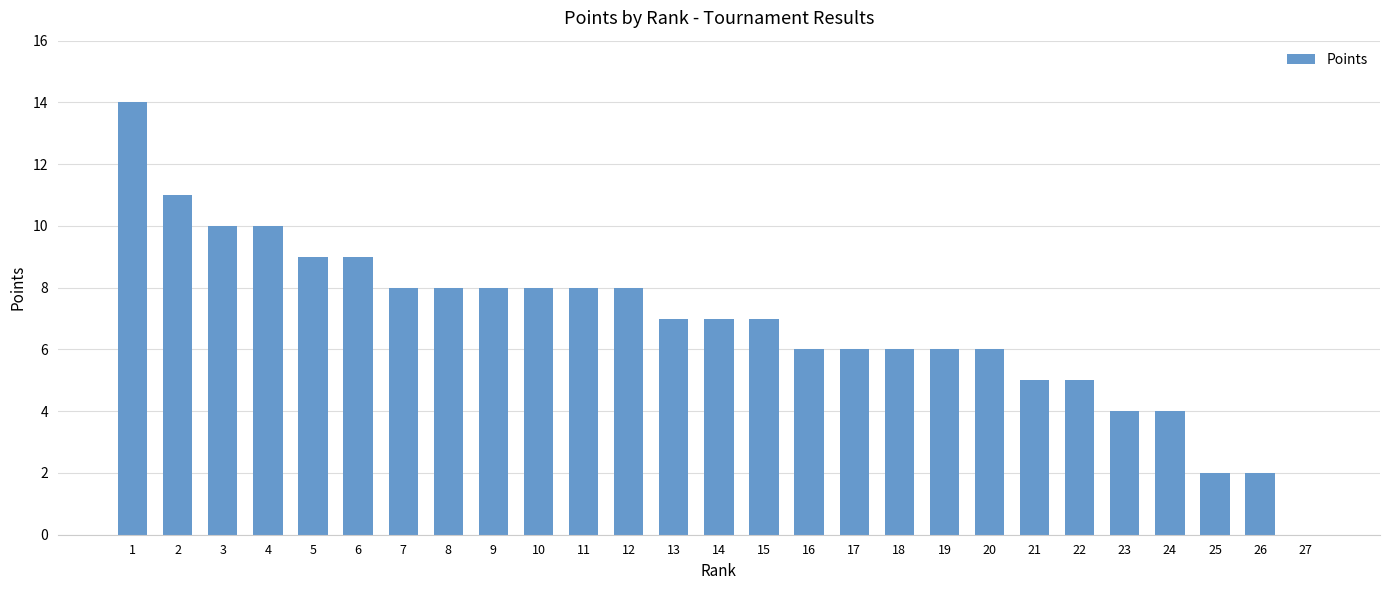

True or false: the data shows 9 at 5.

True